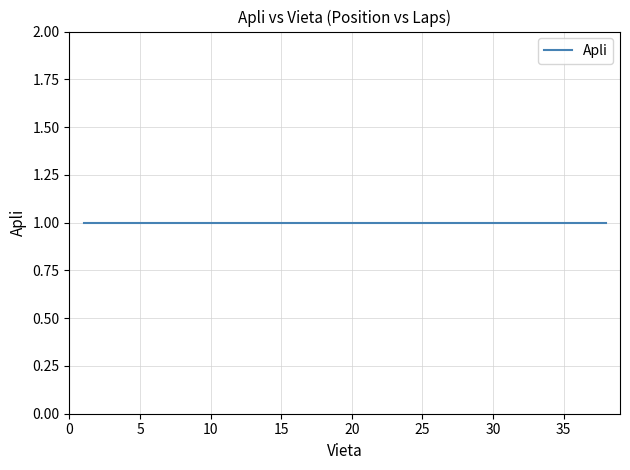

At which label does Apli reach its minimum?

1